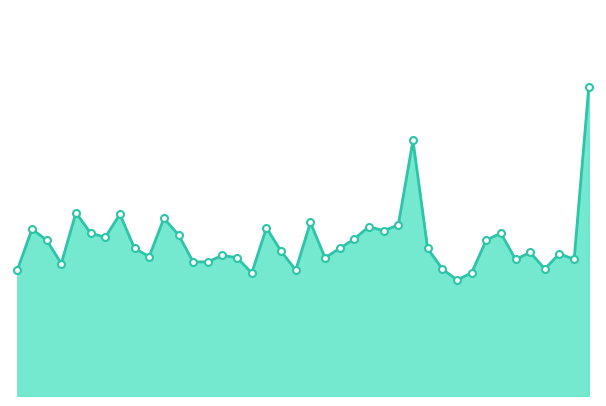

What is the sum of all values?

151.4